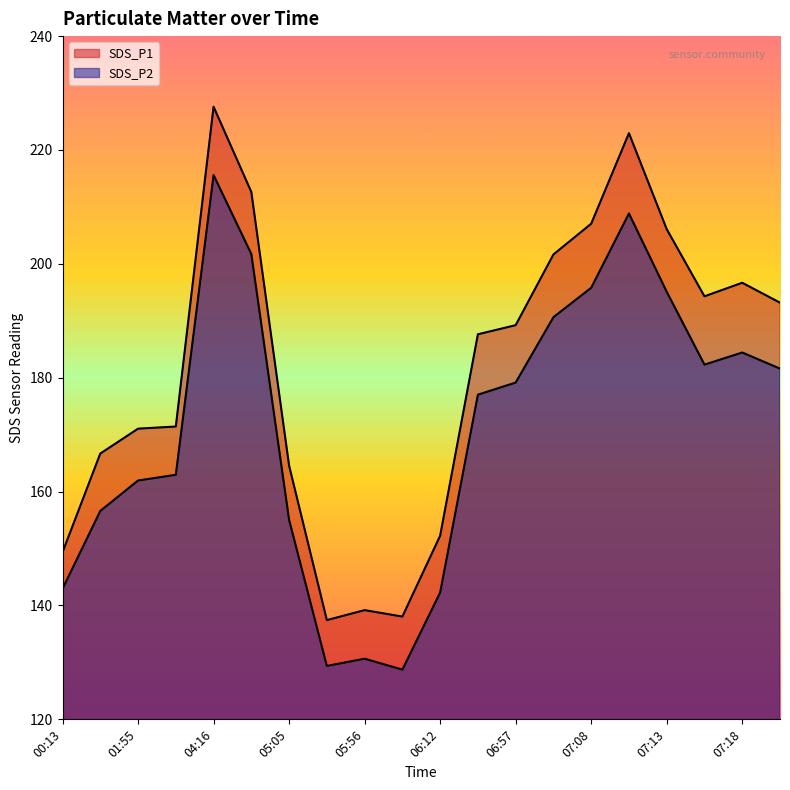

Is the value of SDS_P1 at 04:16 greater than the value of SDS_P2 at 07:13?

Yes